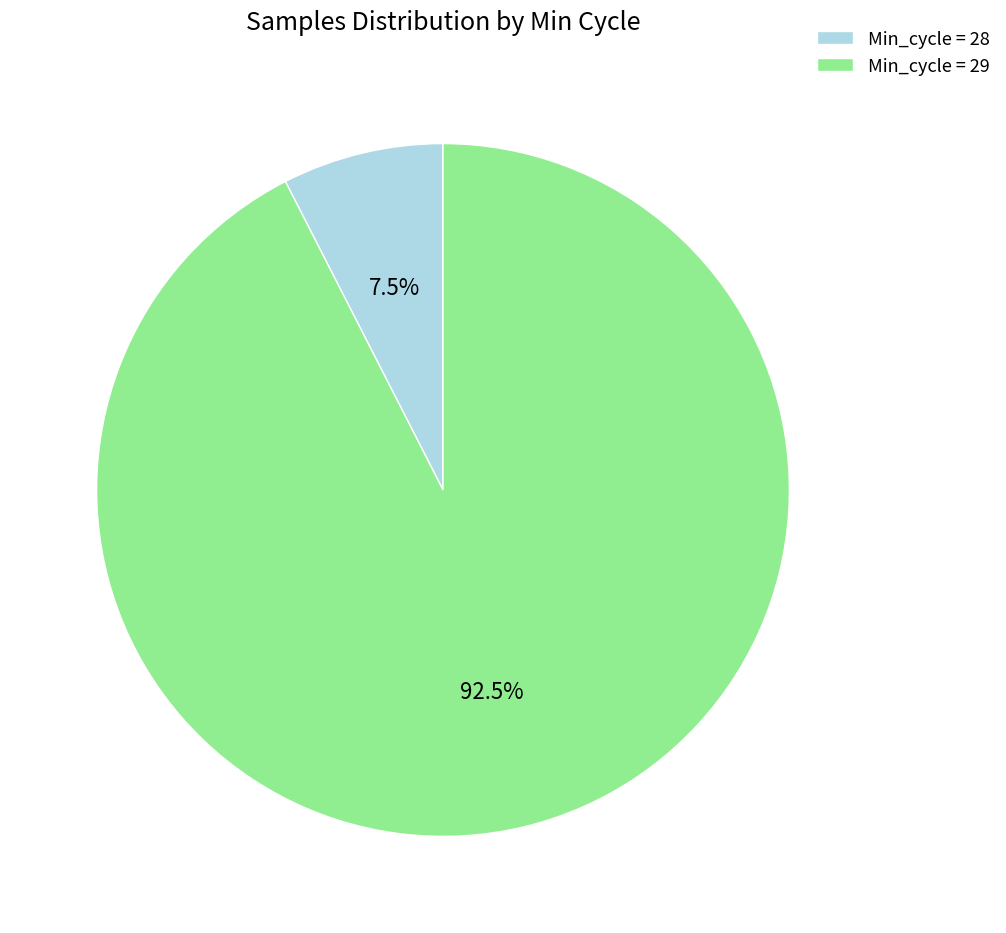

Rank the categories by value from highest to lowest.

Min_cycle = 29, Min_cycle = 28